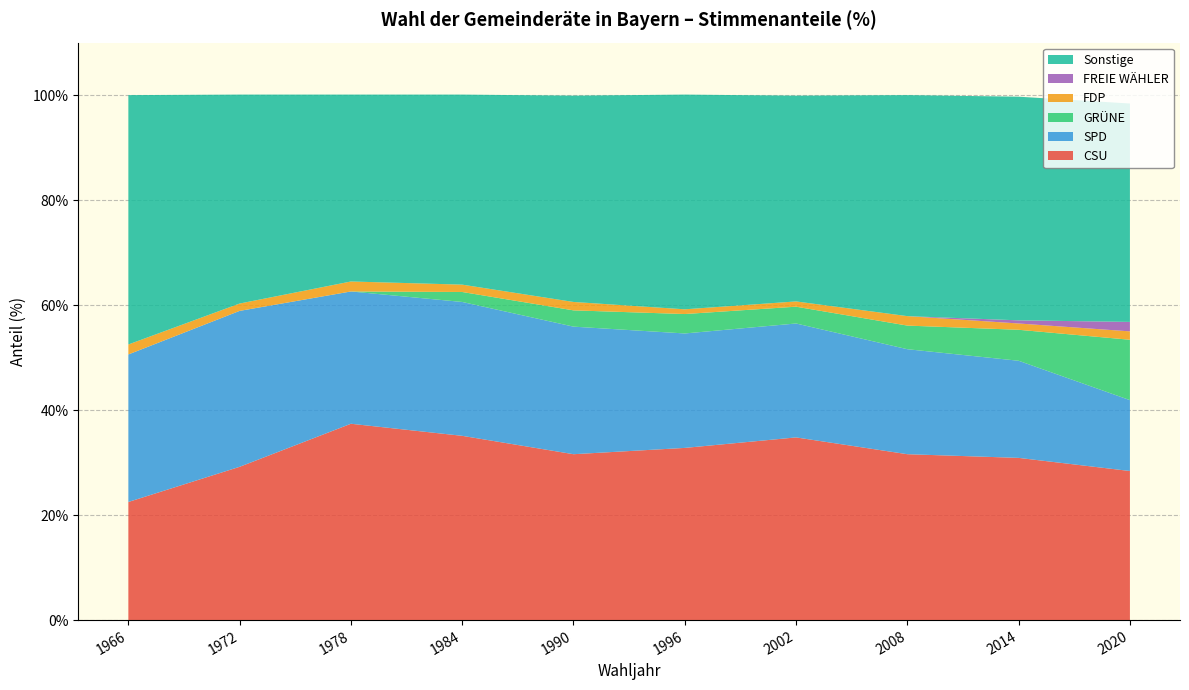

Reading left to right, extract all data points from this chart.

CSU: 22.5	29.2	37.4	35.1	31.6	32.8	34.8	31.6	30.9	28.4
SPD: 28.1	29.7	25.2	25.5	24.3	21.8	21.7	20.0	18.5	13.5
GRÜNE: 0.0	0.0	0.0	1.9	3.1	3.7	3.2	4.5	5.9	11.5
FDP: 1.9	1.4	1.9	1.4	1.6	0.9	1.0	1.8	1.2	1.6
FREIE WÄHLER: 0.0	0.0	0.0	0.0	0.0	0.0	0.0	0.0	0.6	1.8
Sonstige: 47.5	39.8	35.6	36.2	39.3	40.9	39.2	42.1	42.6	41.6